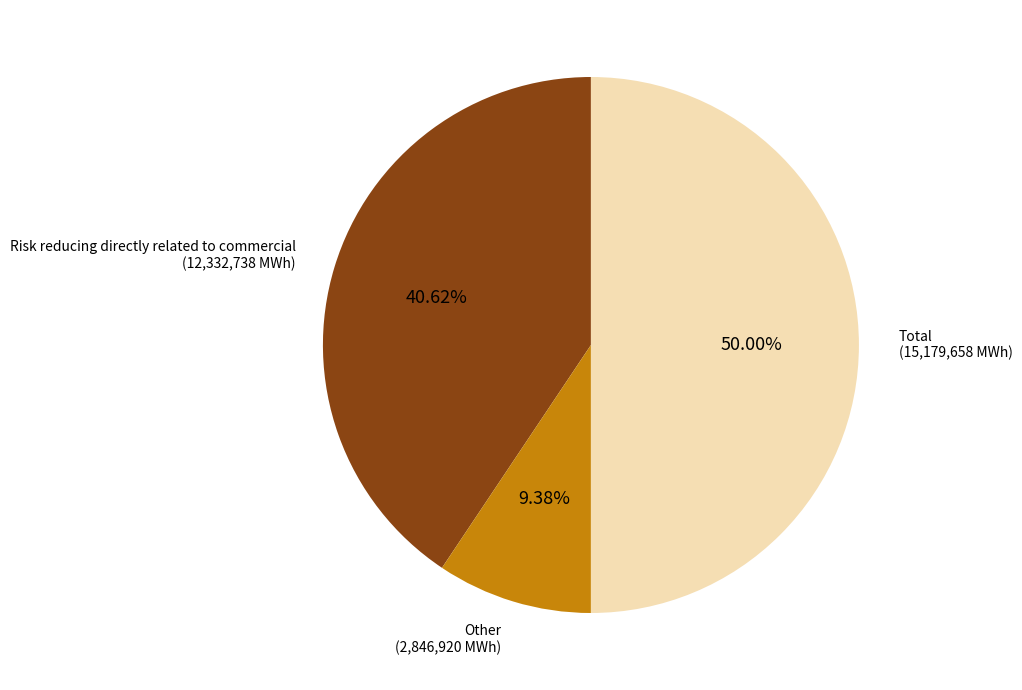

Does Other account for over 50% of the chart?

No